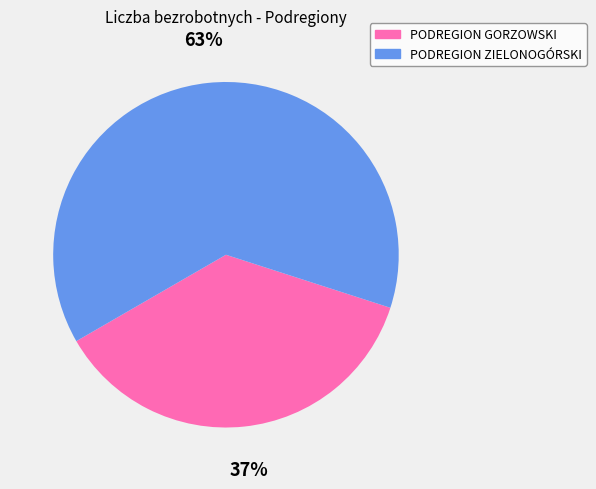

To the nearest percent, what percentage of the pie is PODREGION GORZOWSKI?

37%